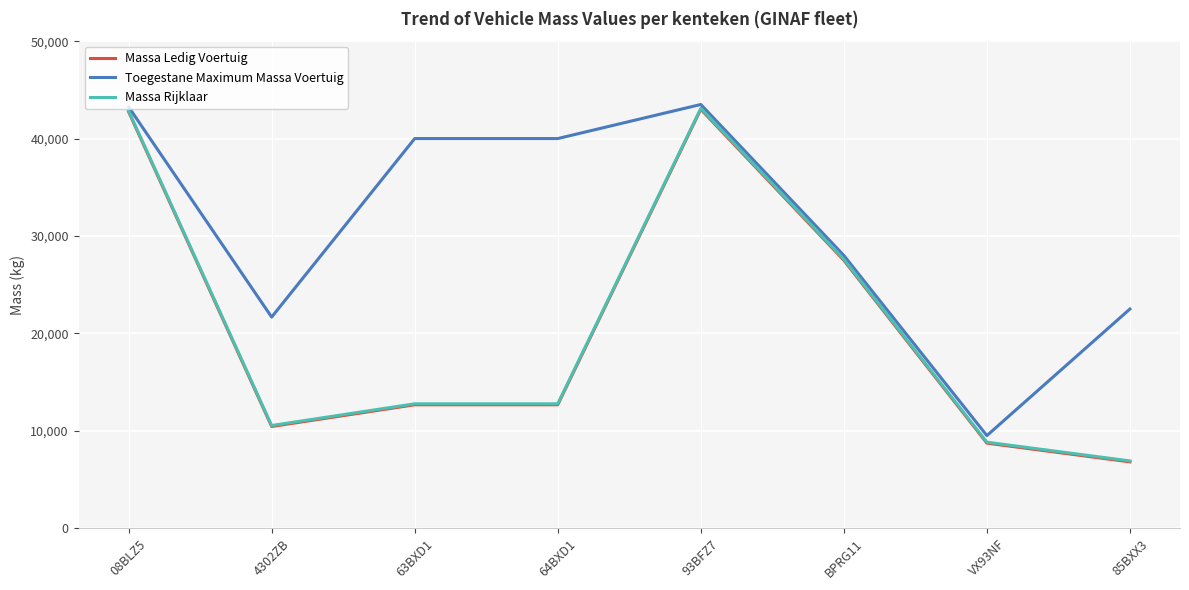

Is it true that Toegestane Maximum Massa Voertuig equals 21670 at 4302ZB?

True